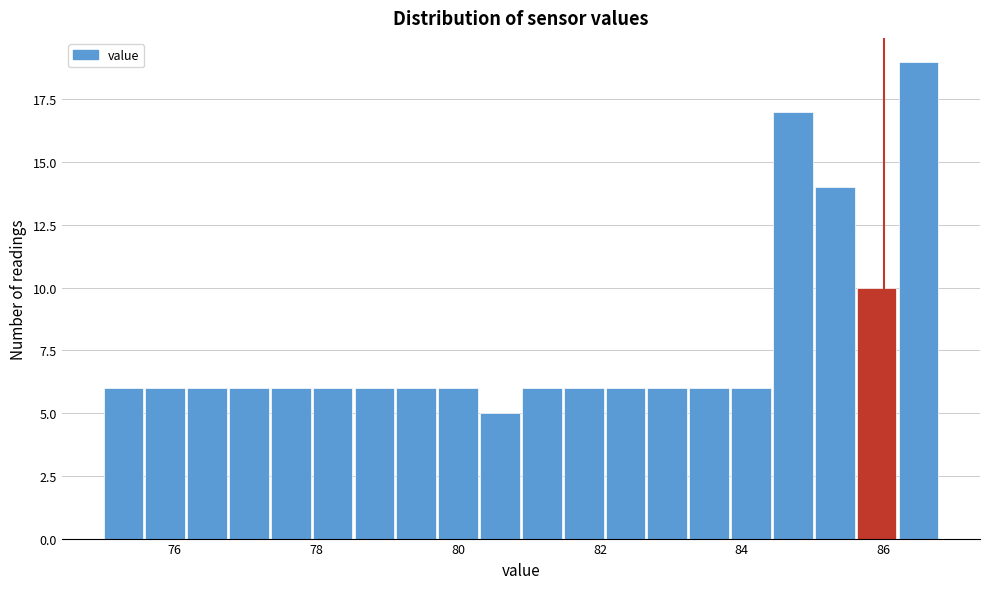

Around what value on the x-axis is the tallest bar? Give the approximate position of its centre, as read against the axis.

86.4